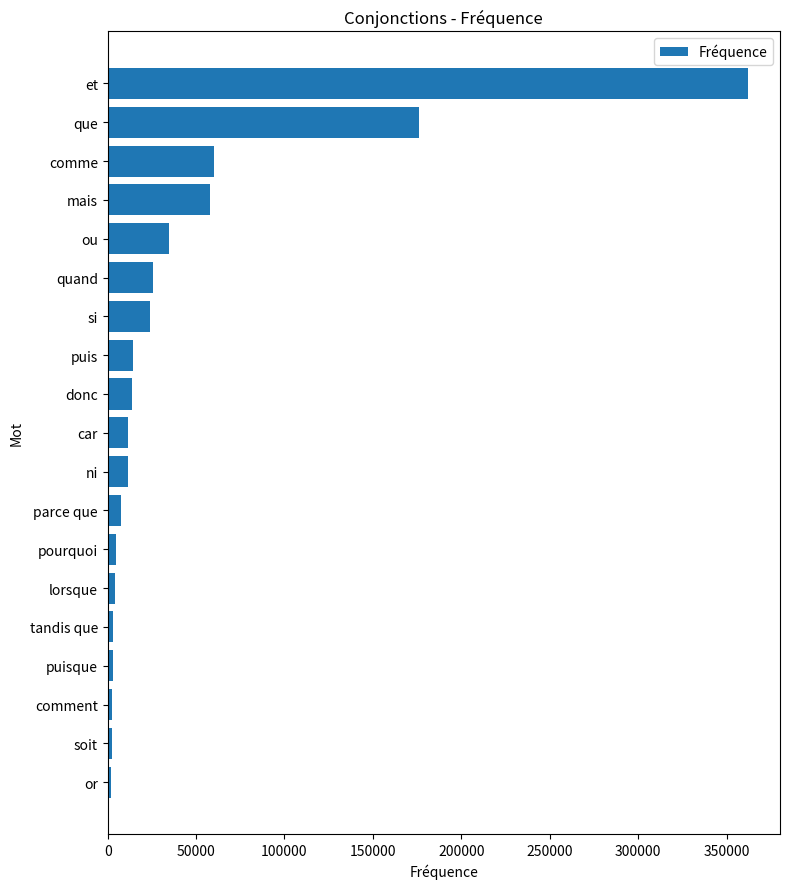

At which label is the value closest to 182016?

que